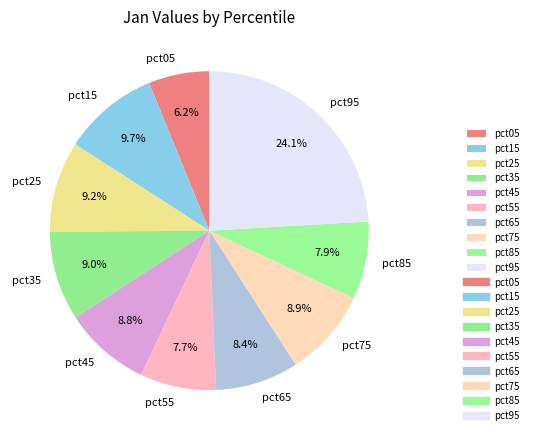

To the nearest percent, what is the difference between the pct85 and pct05 slice percentages?

2%